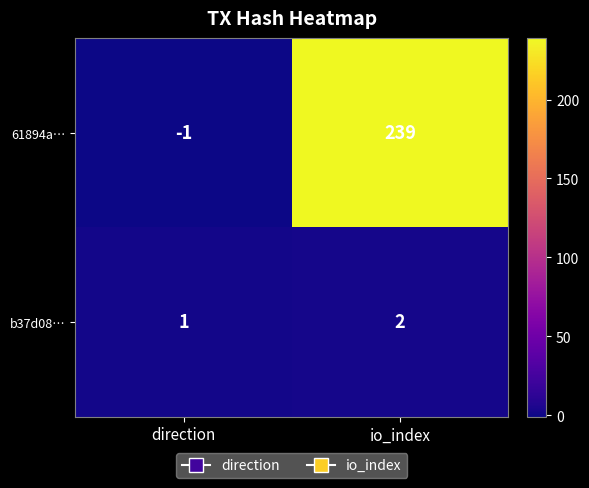

How many distinct data groups are displayed?

2